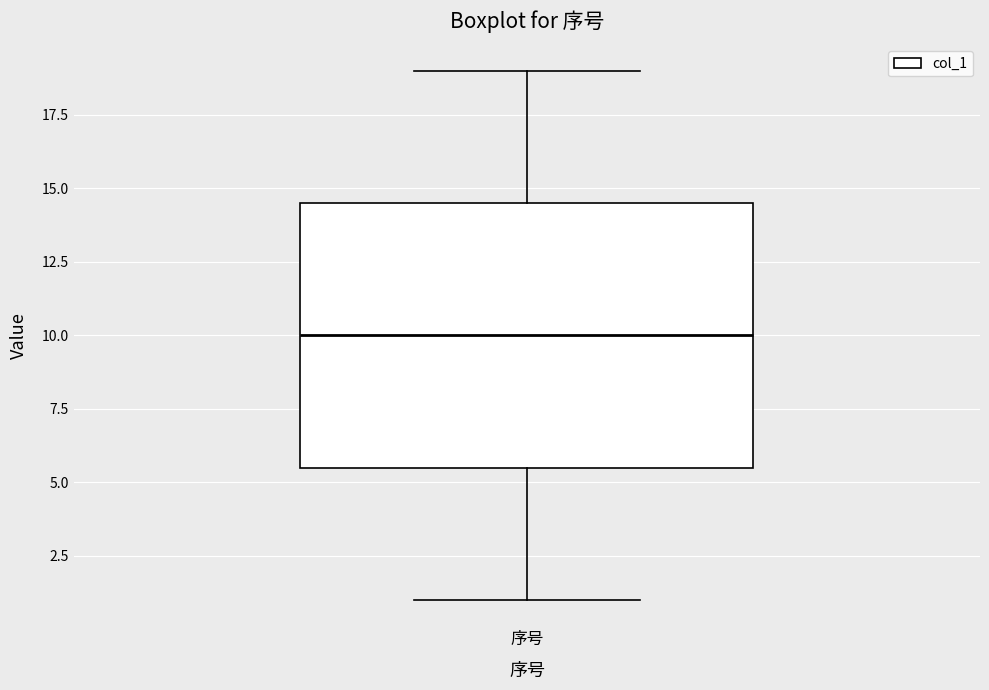

Where does the median line of the box for 序号 sit on the y-axis? The values are not printed on the chart, so give them approximately, as read against the axis.

10.0